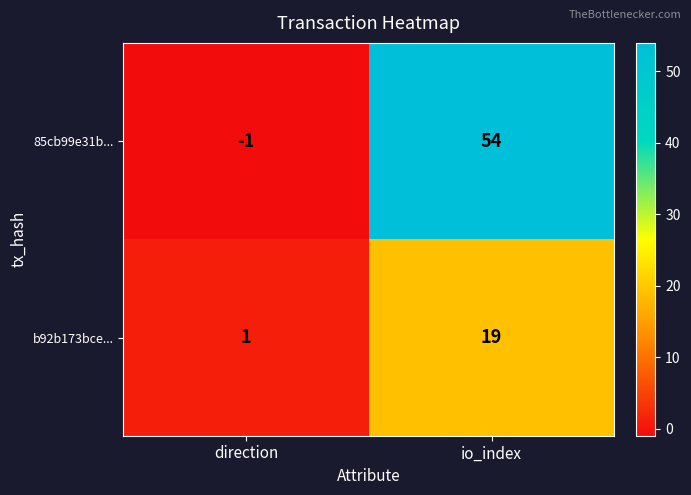

How many values in the b92b173bce... series are below 19?

1